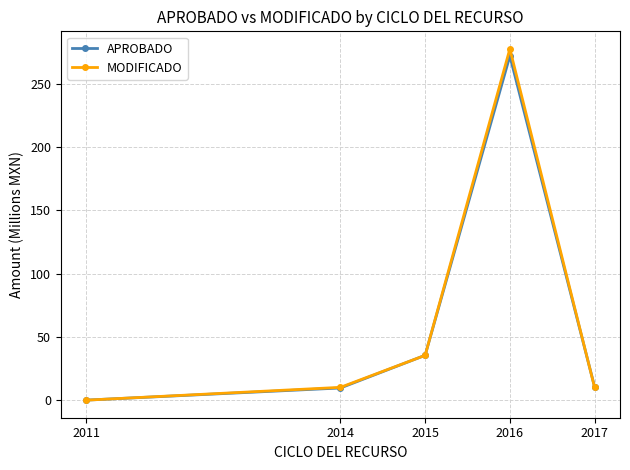

True or false: MODIFICADO has a value of 35.5 at 2015.

True